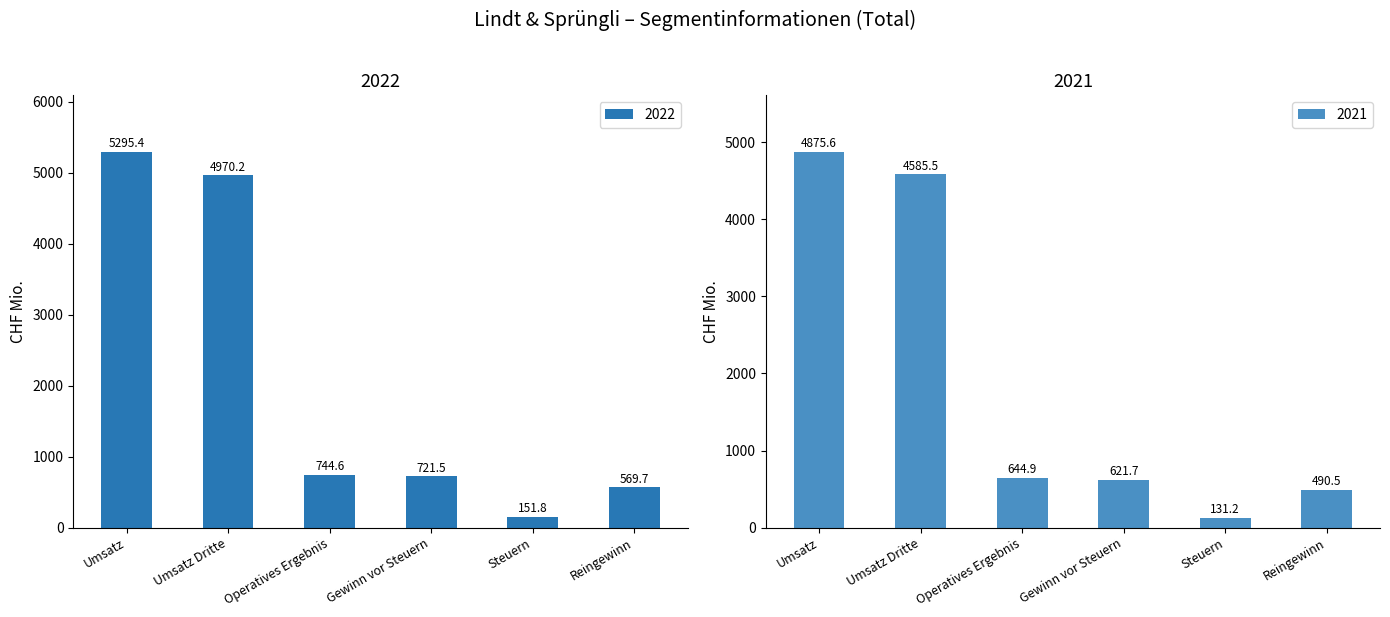

What is the minimum value shown in the chart?

131.2